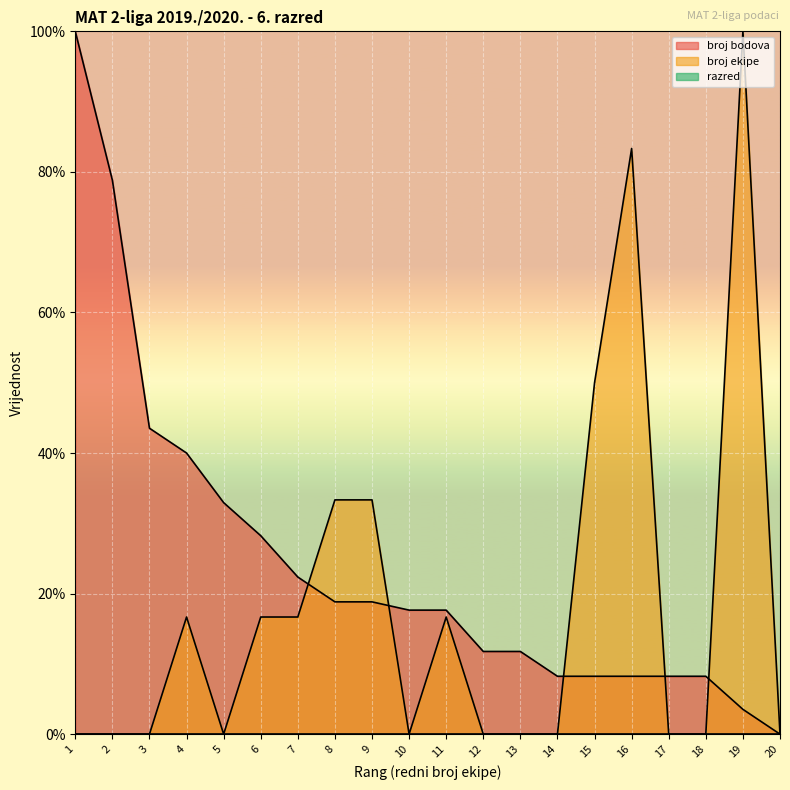

Which label corresponds to the largest value in the chart?

1